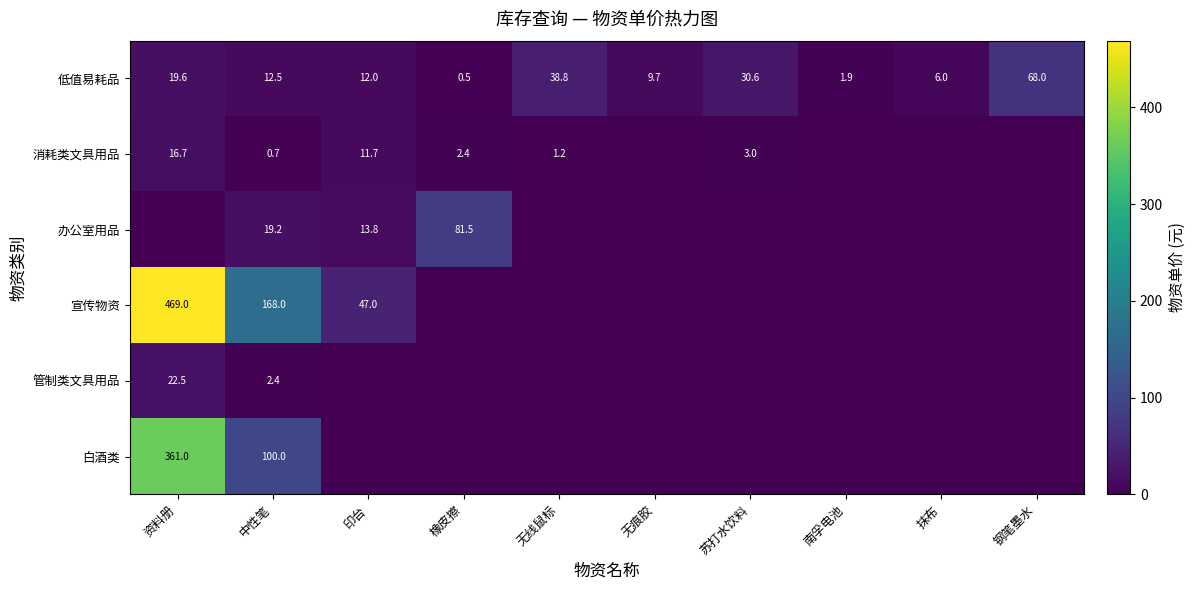

What is the sum of the 低值易耗品 values at 印台 and 南孚电池?

13.9